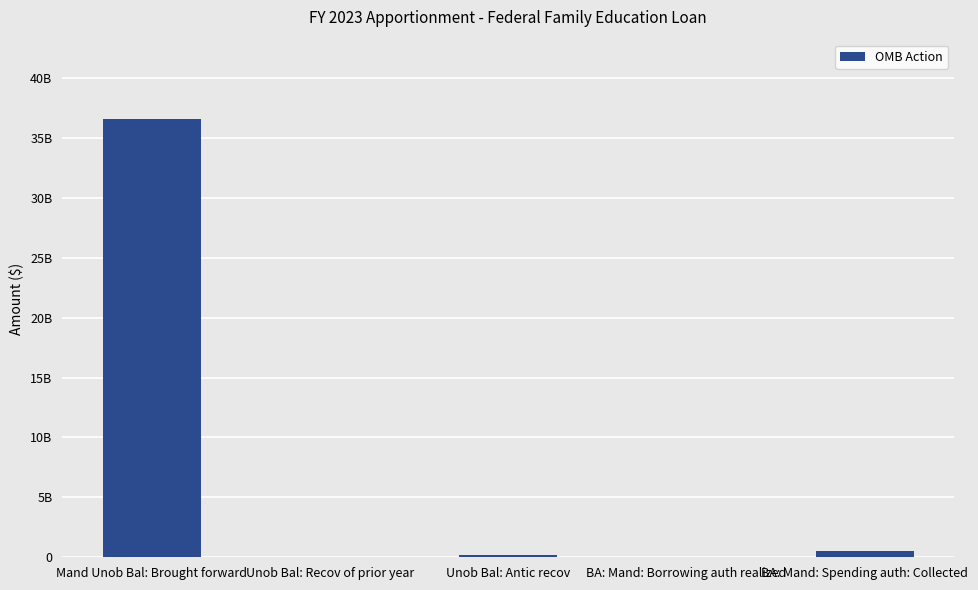

What is the label of the 4th bar from the left?

BA: Mand: Borrowing auth realized